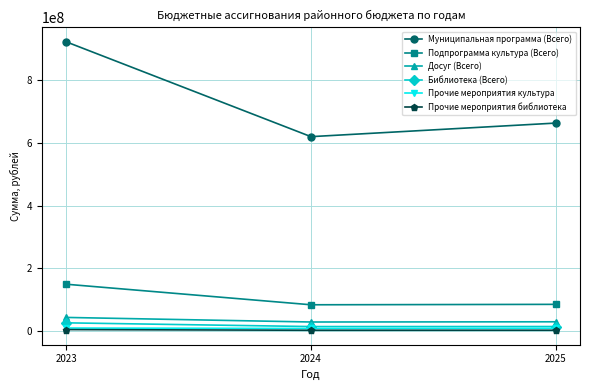

At which category does the chart reach its peak across all series?

2023